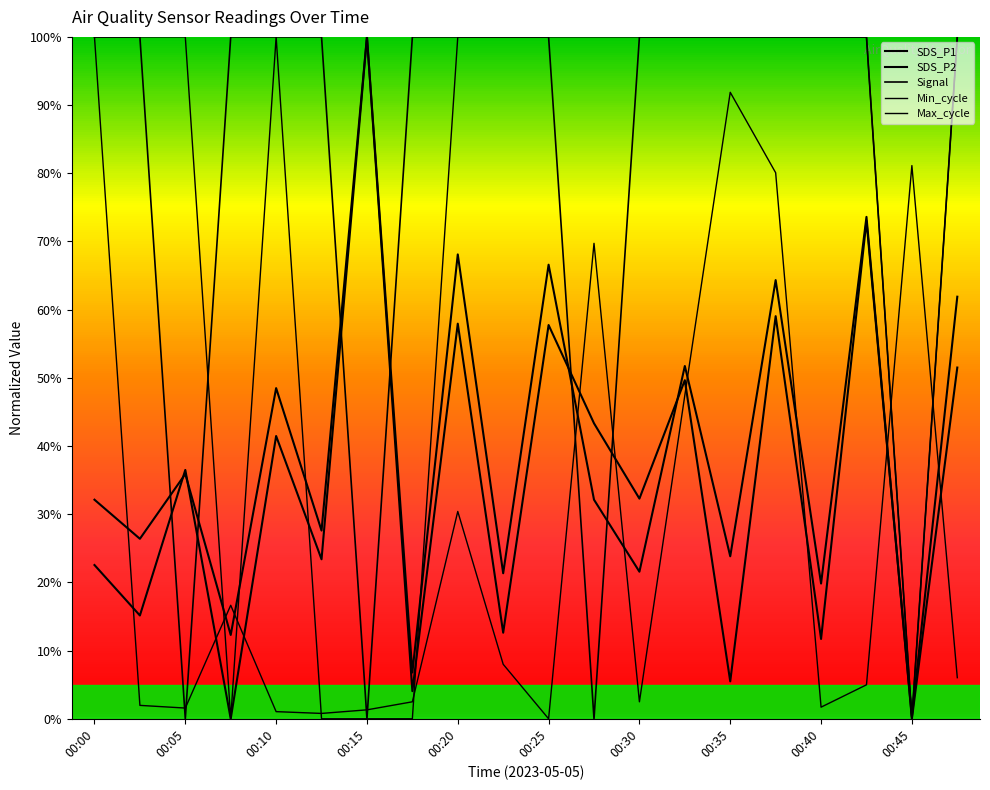

Which series has the largest total across all categories?

Signal